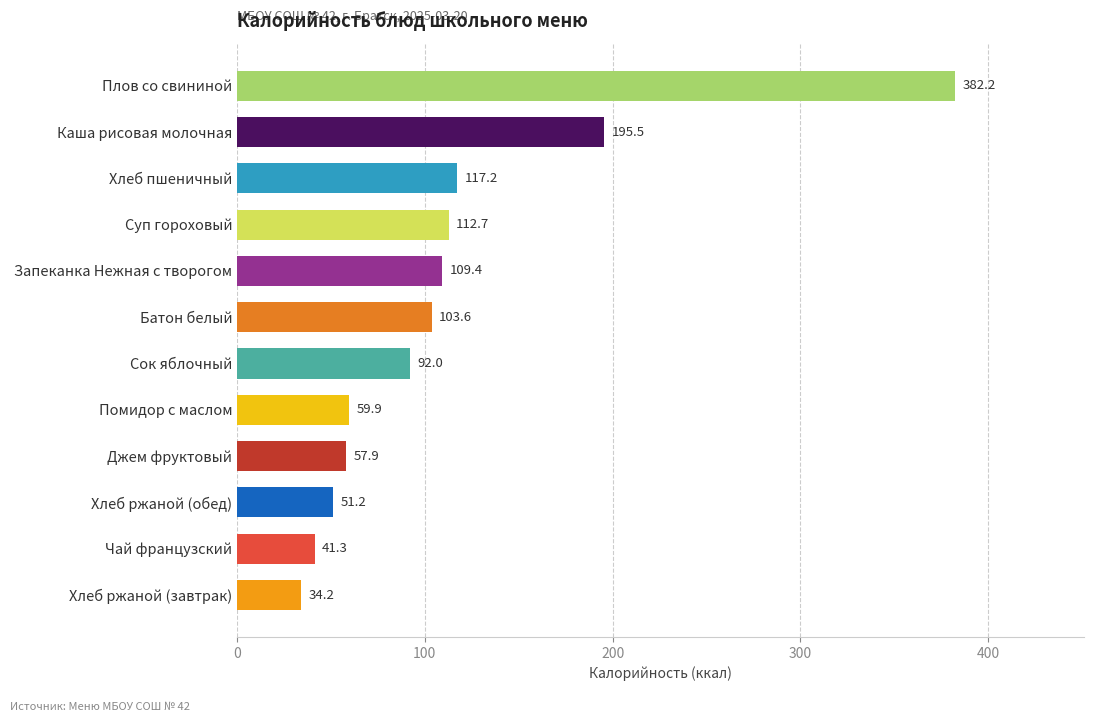

What is the average value?

113.1